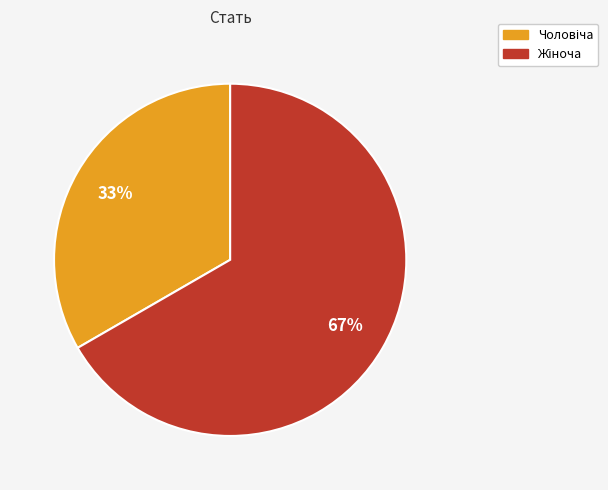

To the nearest percent, what is the average slice percentage?

50%